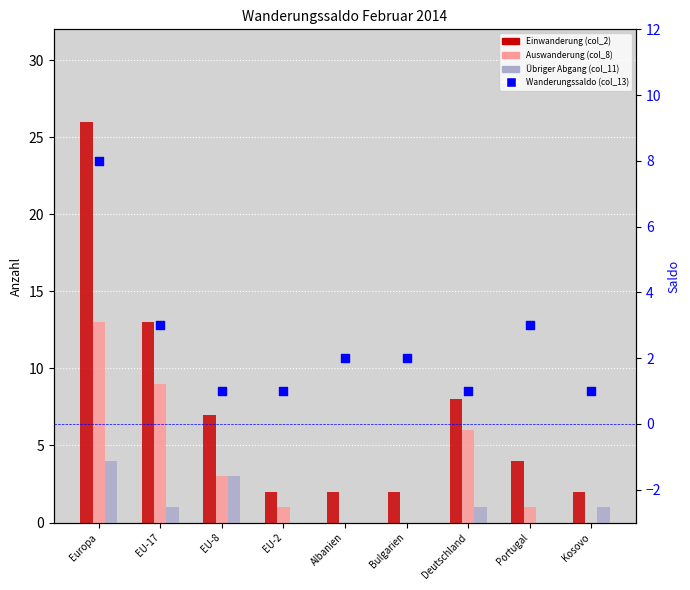

Which series contains the lowest Y value?

Auswanderung (col_8)